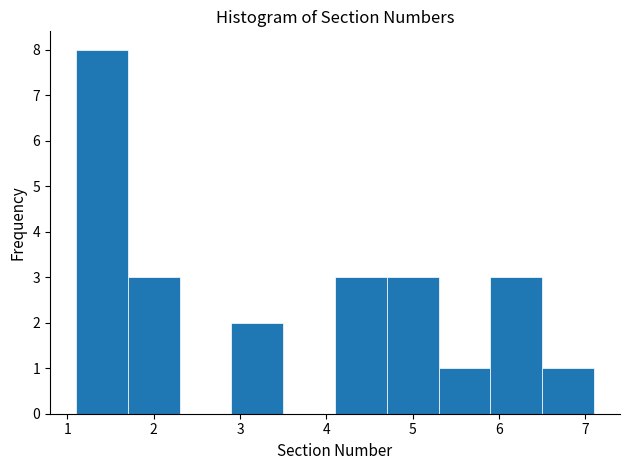

Reading left to right, list every bar in this chart as the range it spans on the x-axis followed by its height. The values are not printed on the chart, so give them approximately, as read against the axis.

1.1 to 1.7: 8
1.7 to 2.3: 3
2.3 to 2.9: 0
2.9 to 3.5: 2
3.5 to 4.1: 0
4.1 to 4.7: 3
4.7 to 5.3: 3
5.3 to 5.9: 1
5.9 to 6.5: 3
6.5 to 7.1: 1